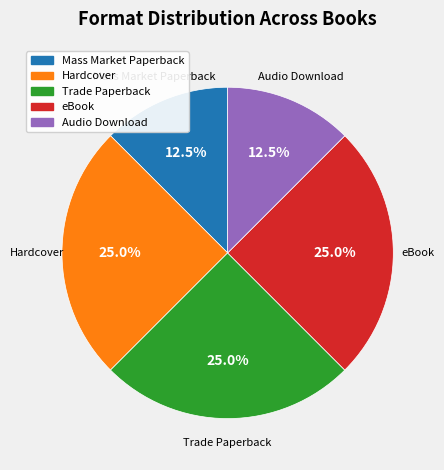

How many slices are in this pie chart?

5